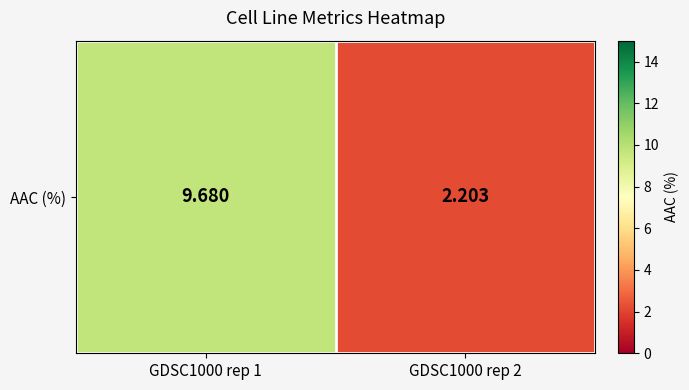

Between GDSC1000 rep 2 and GDSC1000 rep 1, which is larger?

GDSC1000 rep 1